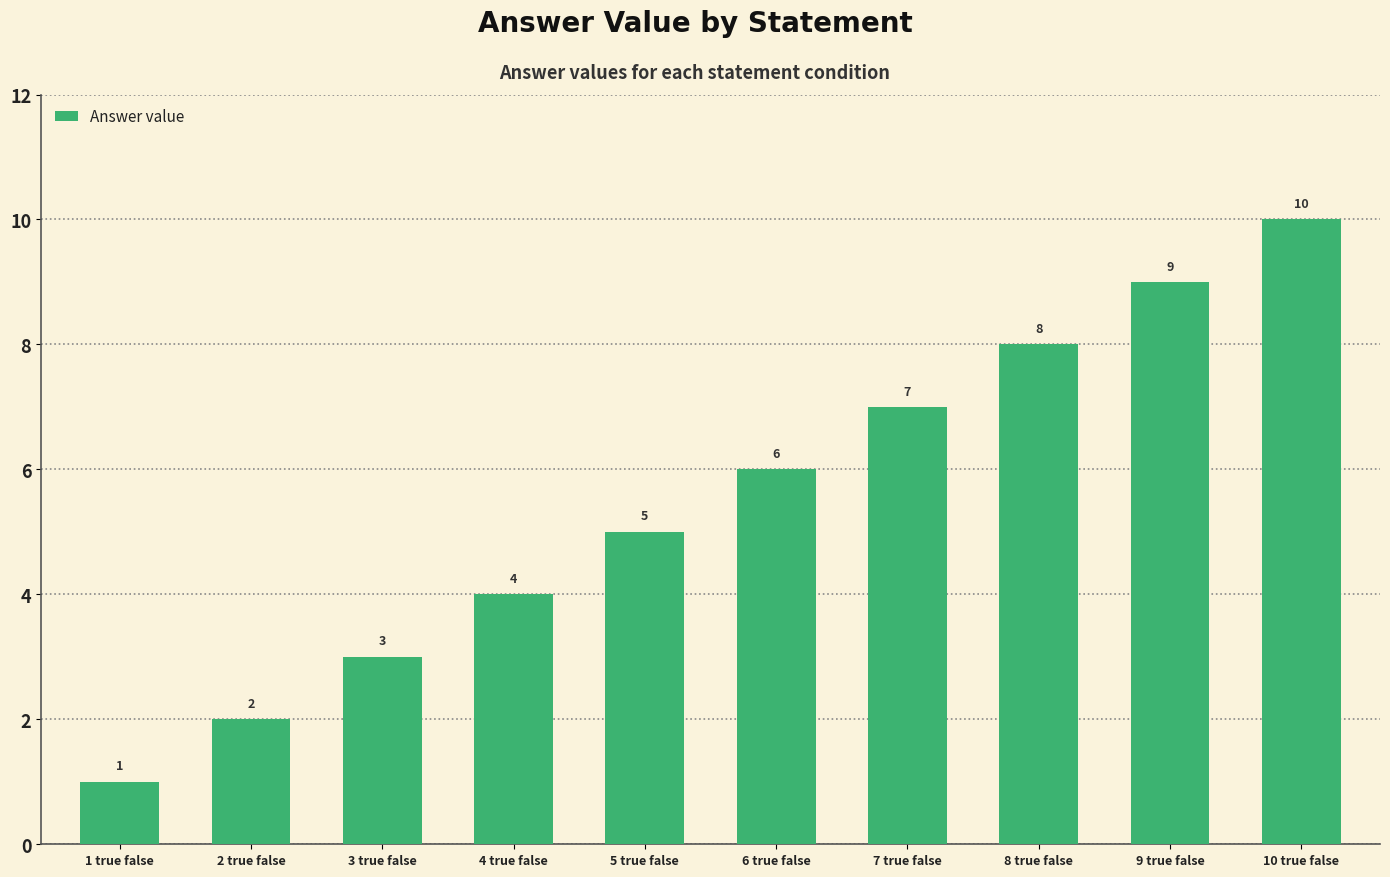

How many bars are there in total?

10